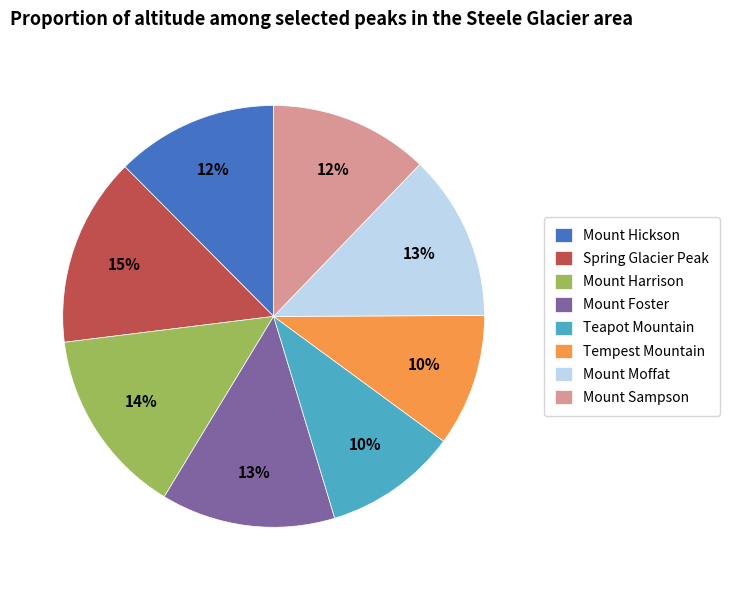

How many segments does this pie chart have?

8